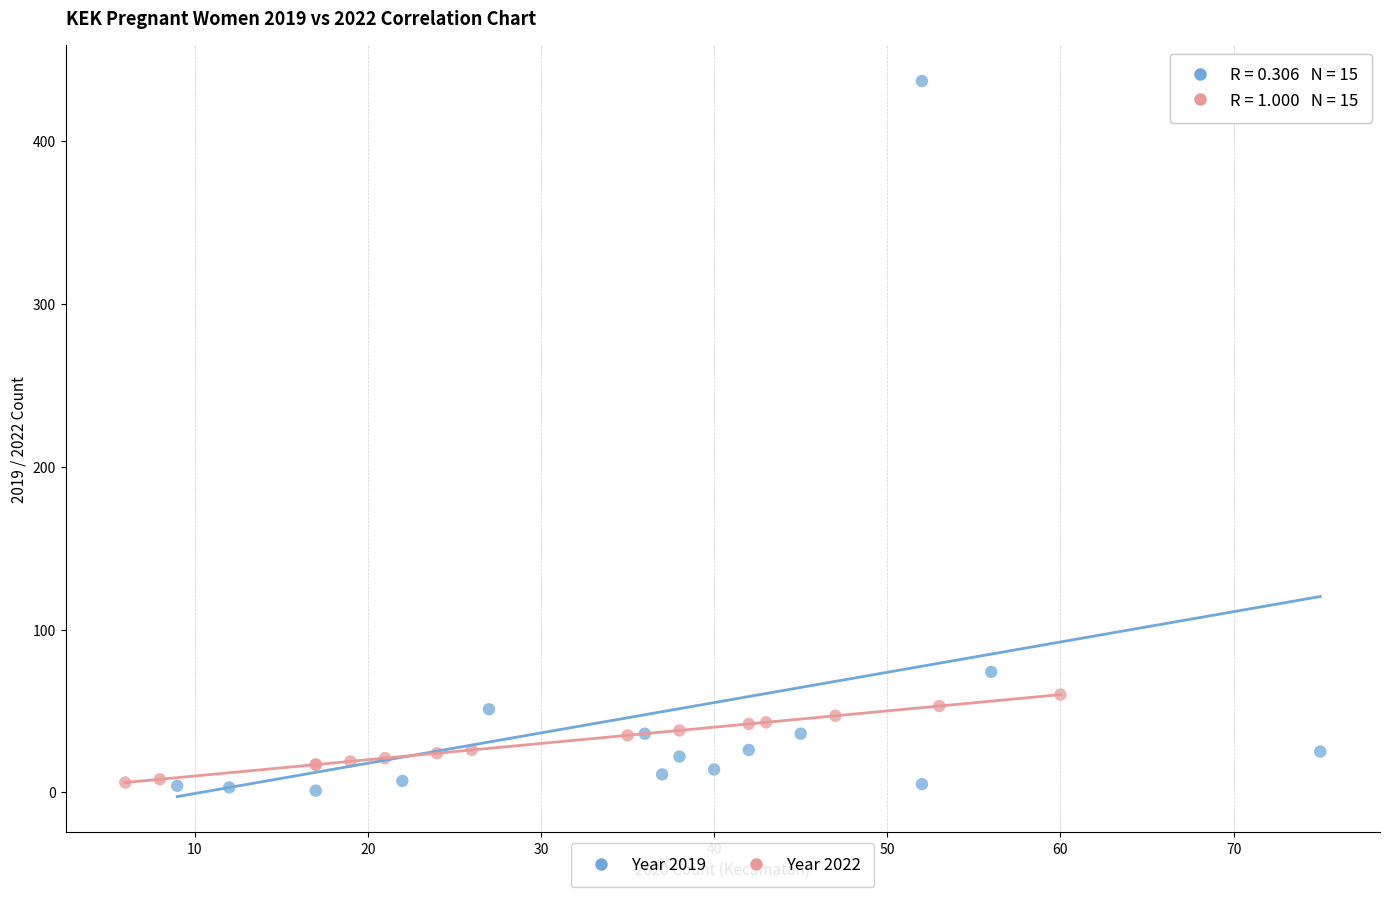

Which series has the widest spread of Y values?

Year 2019